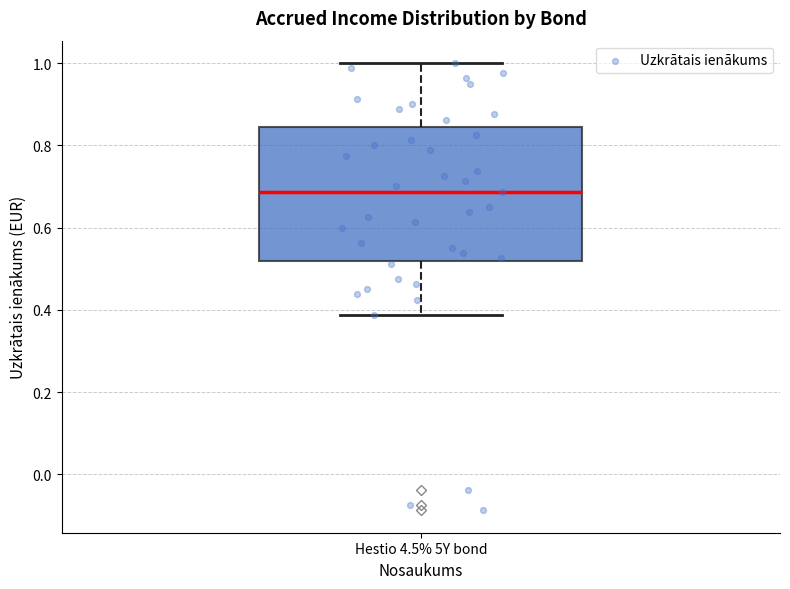

Read this box plot against the y-axis: the position of the median line, the range covered by the box, and the ends of both whiskers. The values are not printed on the chart, so give them approximately, as read against the axis.

median 0.68, box 0.52 to 0.84, whiskers 0.38 to 1.00